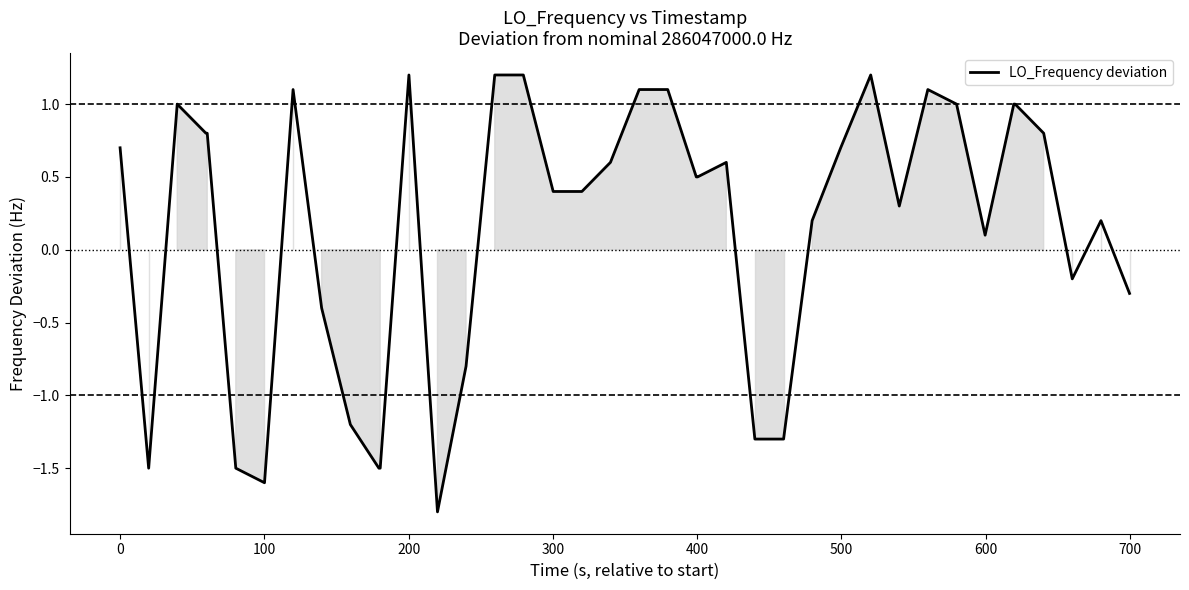

What is the smallest value displayed?

-1.8